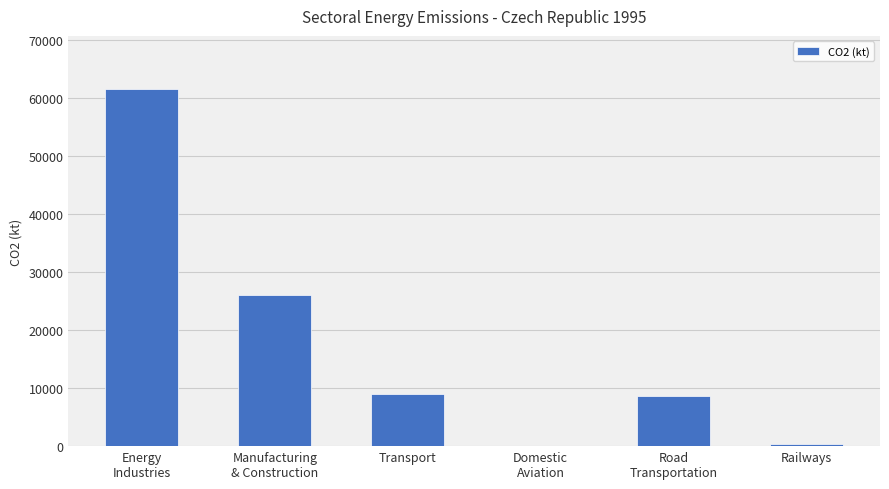

Reading right to left, what are all the values shown in this chart?

333.9	8583.9	13.4	9022.4	26029.5	61560.6